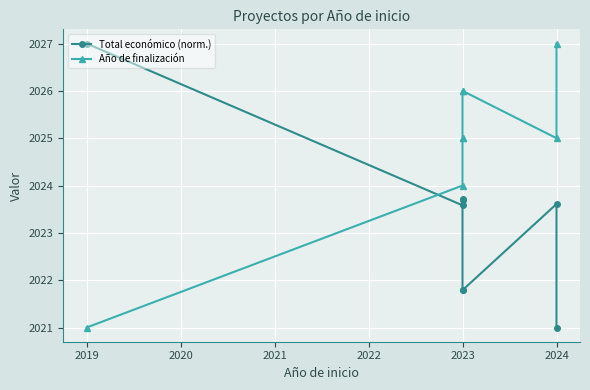

Which series ends up on top after the final intersection of Total económico (norm.) and Año de finalización?

Año de finalización